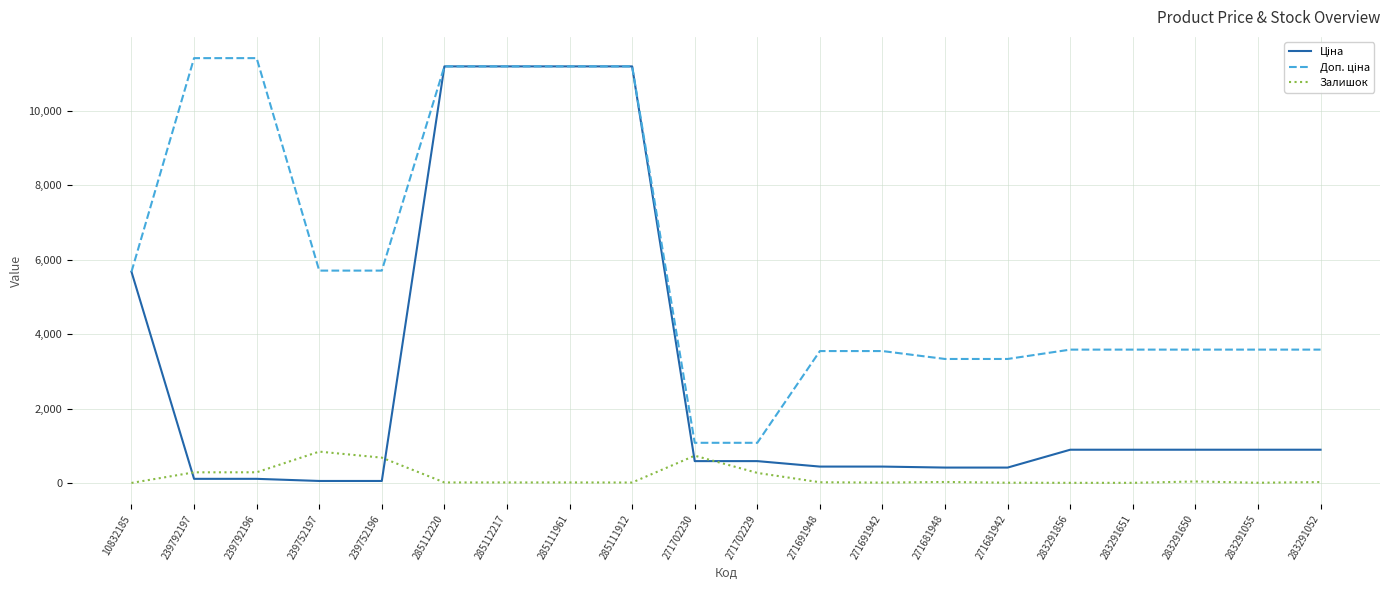

How many lines are shown in the chart?

3